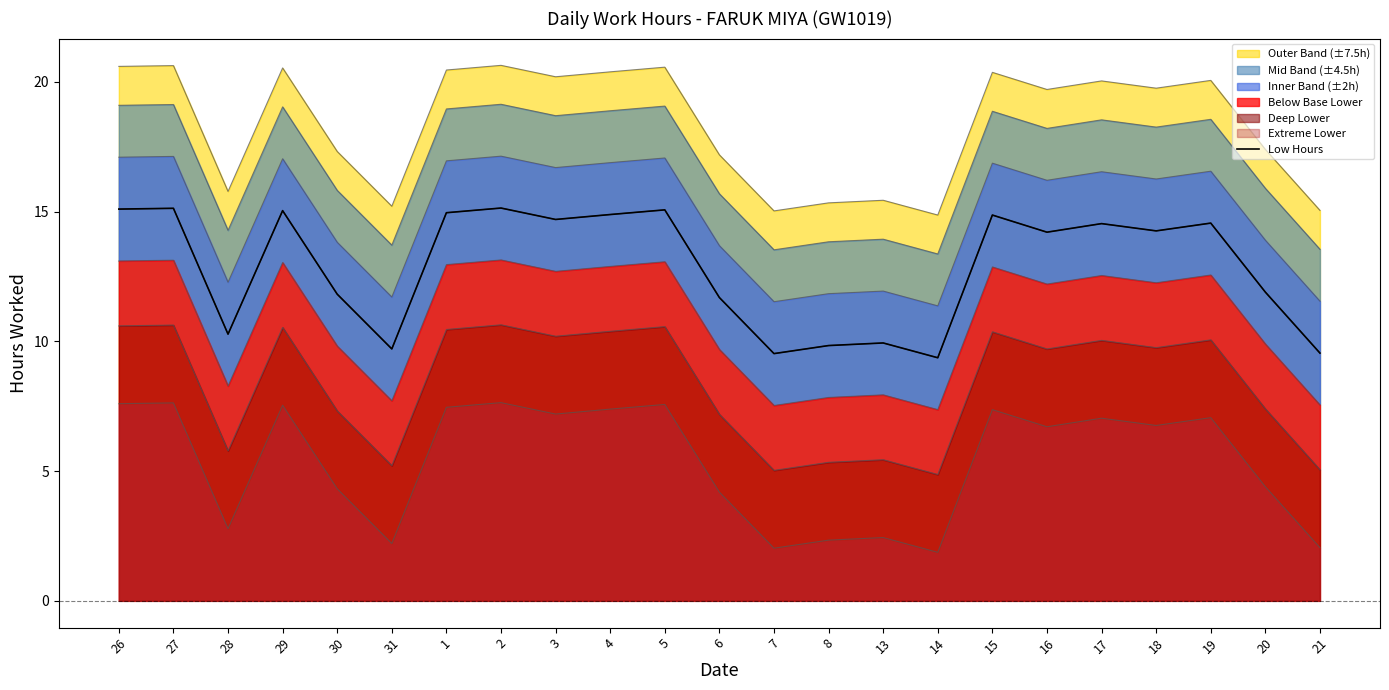

Which category has the highest value across all series?

2